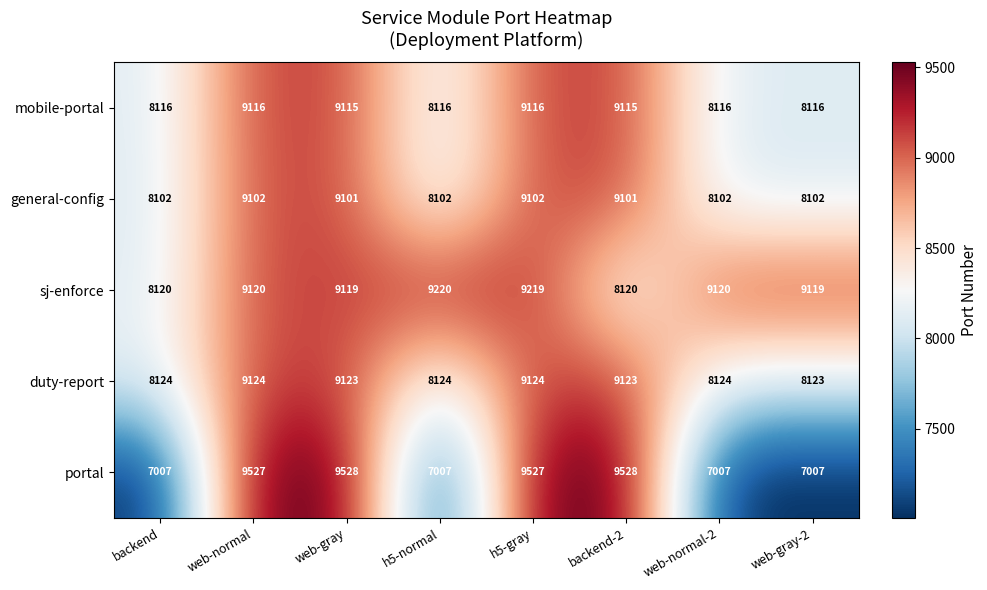

Rank the series at h5-gray from highest to lowest value.

portal, sj-enforce, duty-report, mobile-portal, general-config